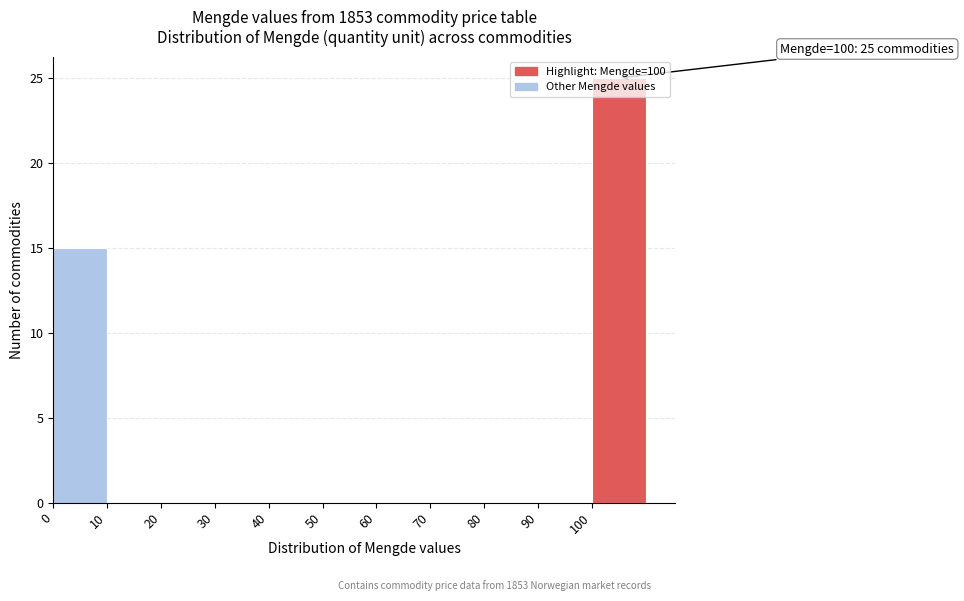

Which range on the x-axis has the tallest bar?

100 to 110